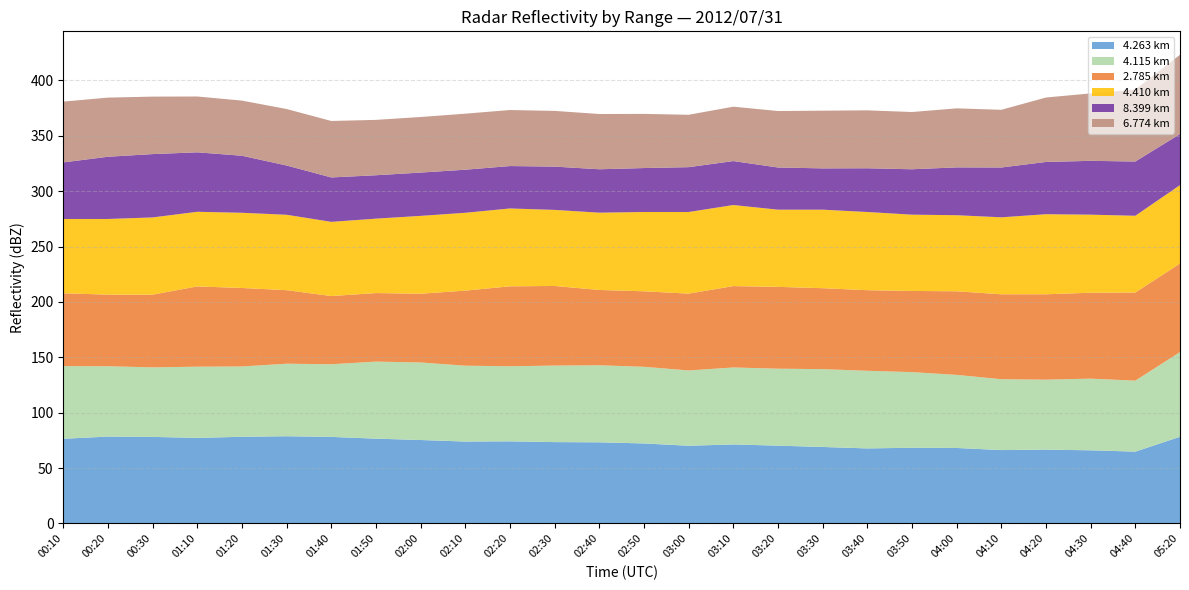

What is the total value across all series at 02:10?

370.0